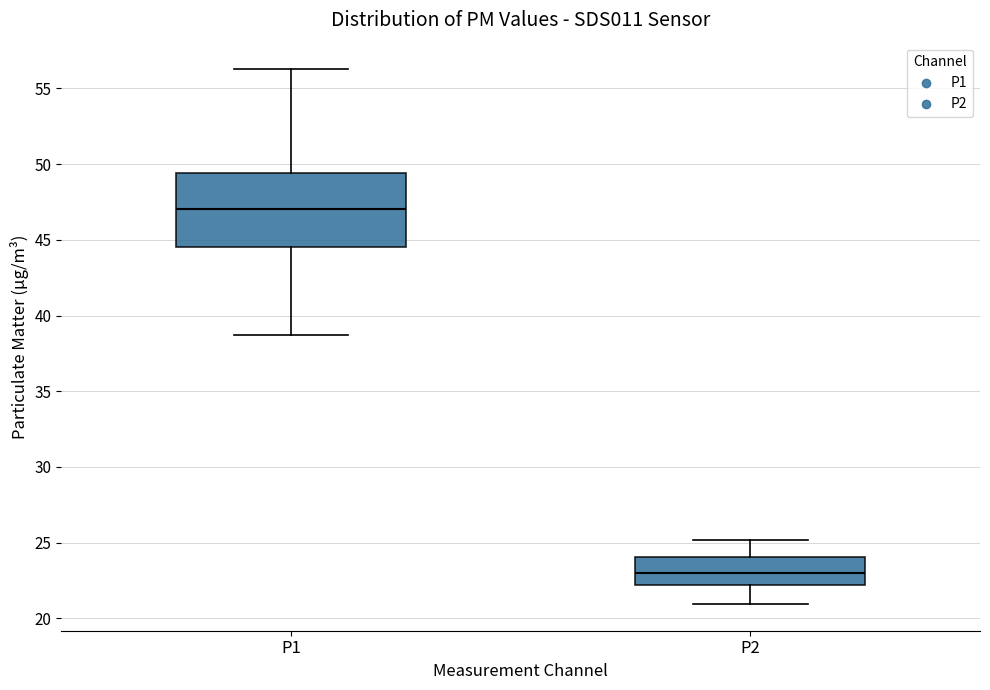

Reading left to right, read every box against the y-axis: the position of its median line, the range the box covers, and the ends of its whiskers. The values are not printed on the chart, so give them approximately, as read against the axis.

P1: median 47.0, box 44.5 to 49.5, whiskers 38.5 to 56.5
P2: median 23.0, box 22.0 to 24.0, whiskers 21.0 to 25.0